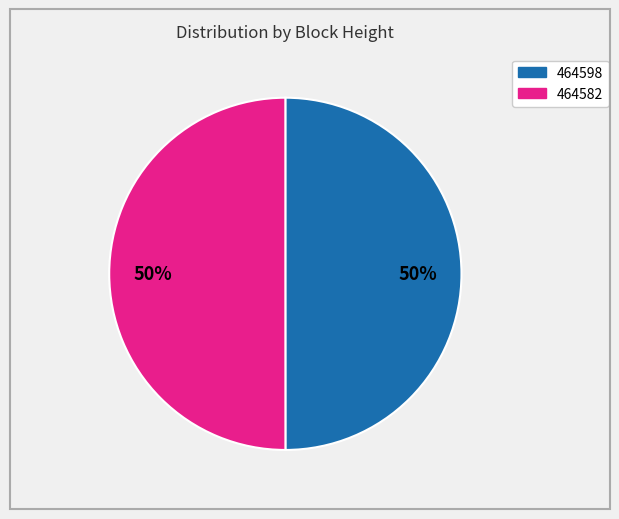

Is it true that 464598 is 62% of the pie?

False